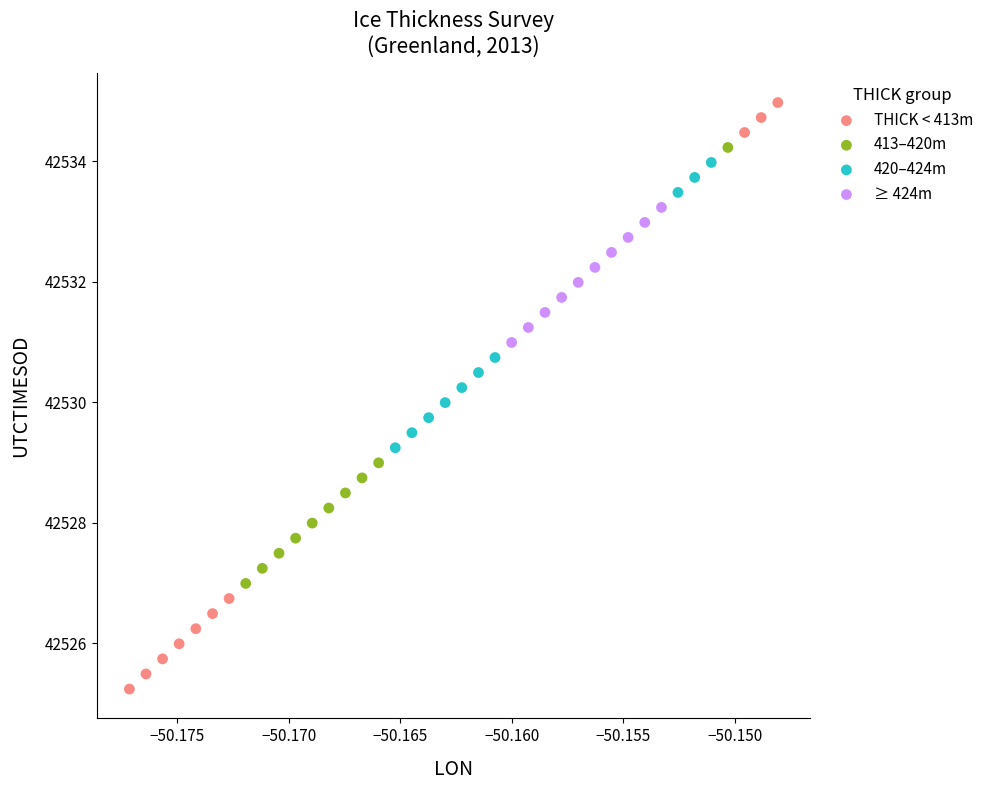

Which series reaches the maximum Y coordinate?

THICK < 413m